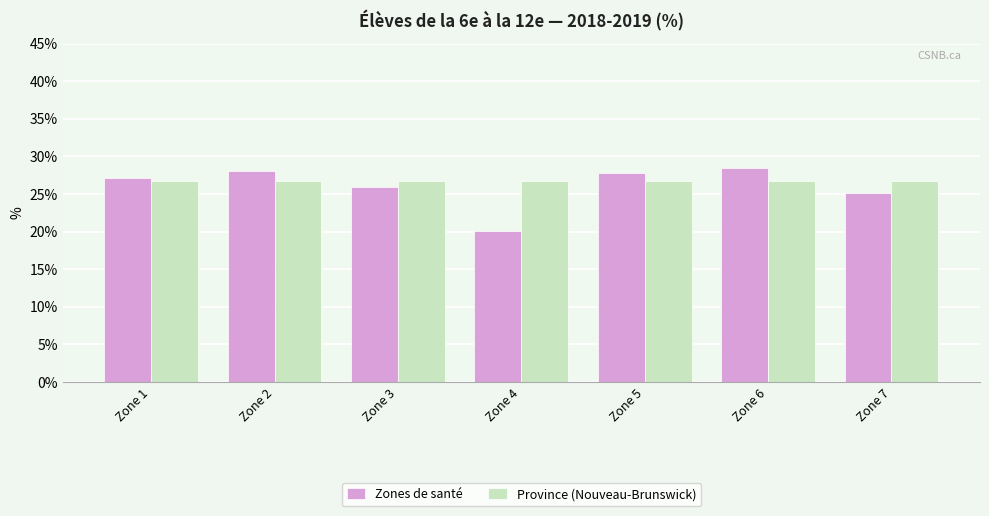

At how many categories does at least one series exceed 20?

7